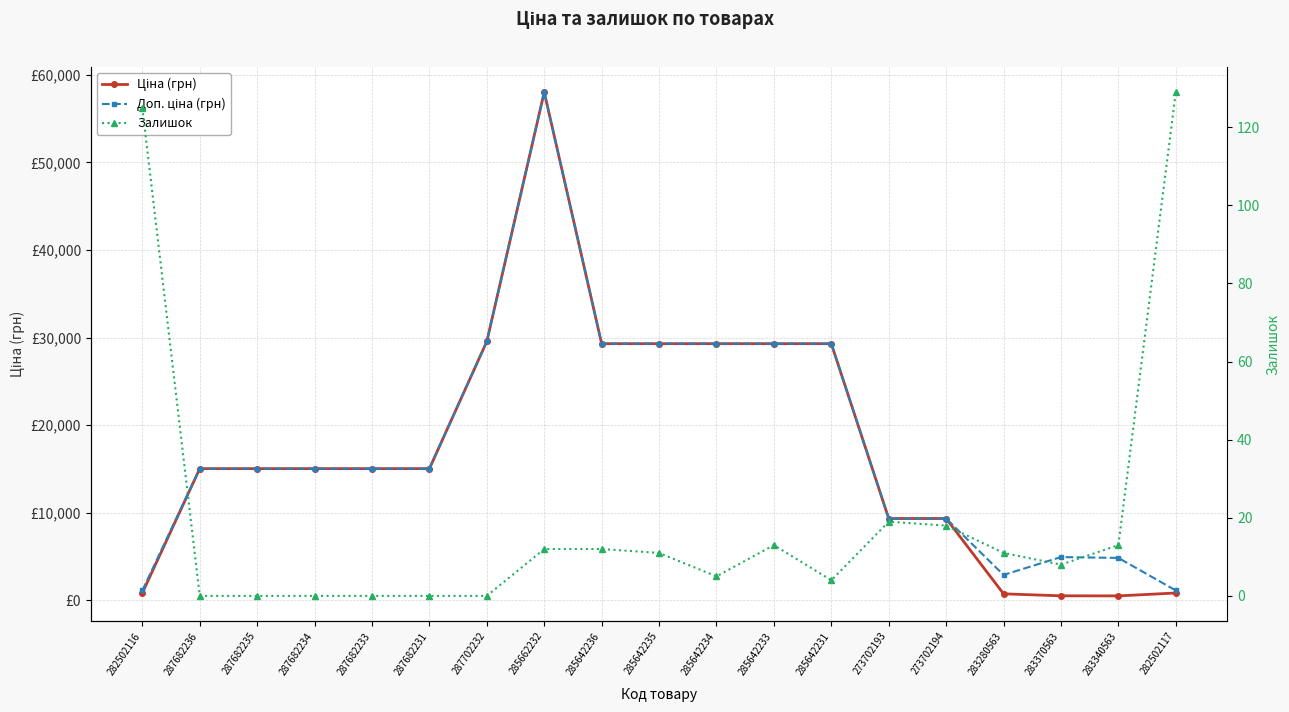

Does the chart have visible grid lines?

Yes